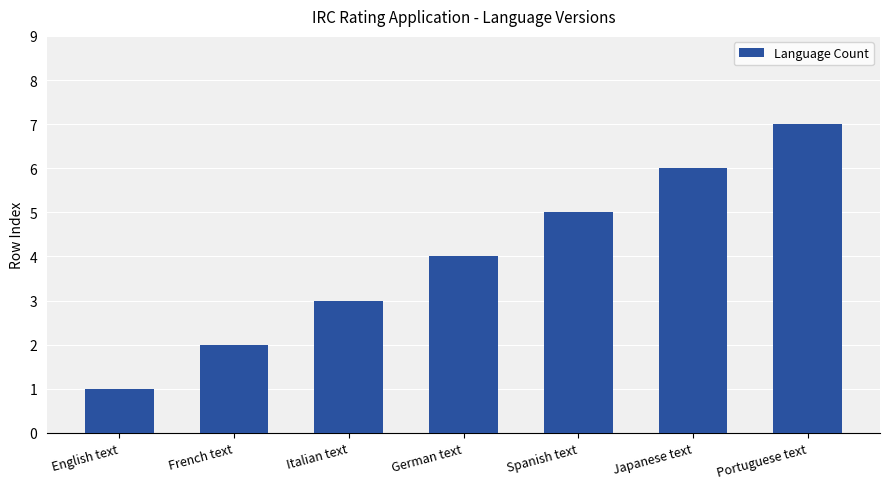

What is the maximum value shown in the chart?

7